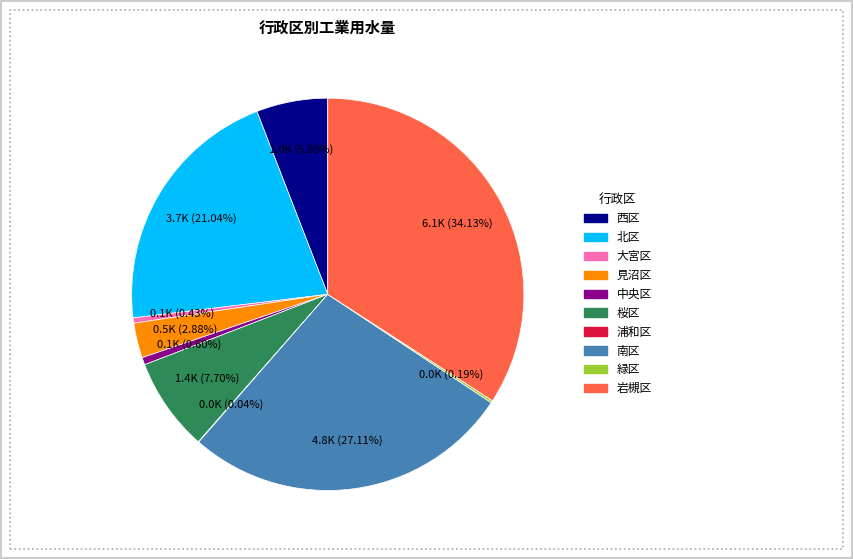

What percentage is the 見沼区 slice, to the nearest percent?

3%